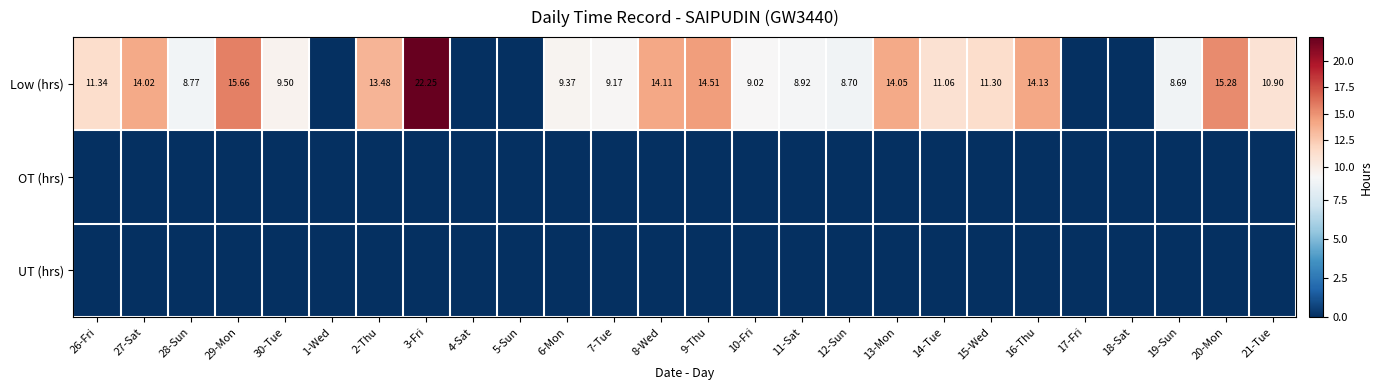

Which category has the highest value in the Low (hrs) series?

3-Fri